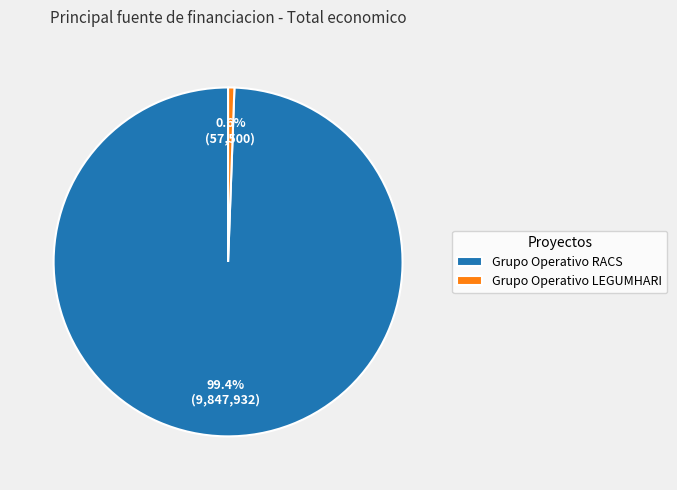

Does any single category account for the majority?

Yes